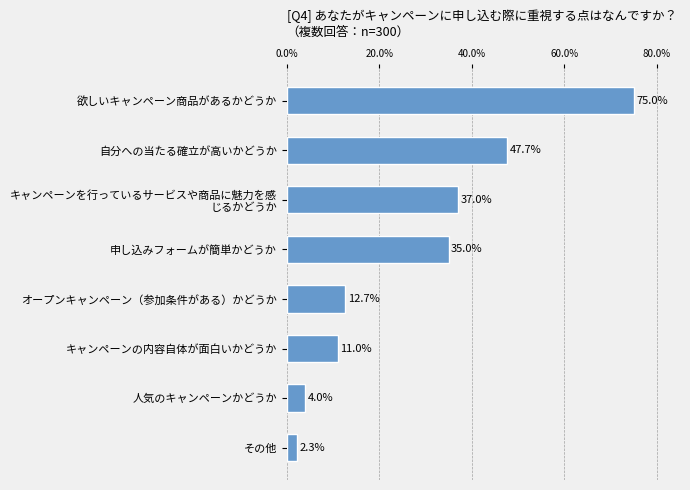

What is the sum of all values?

224.7